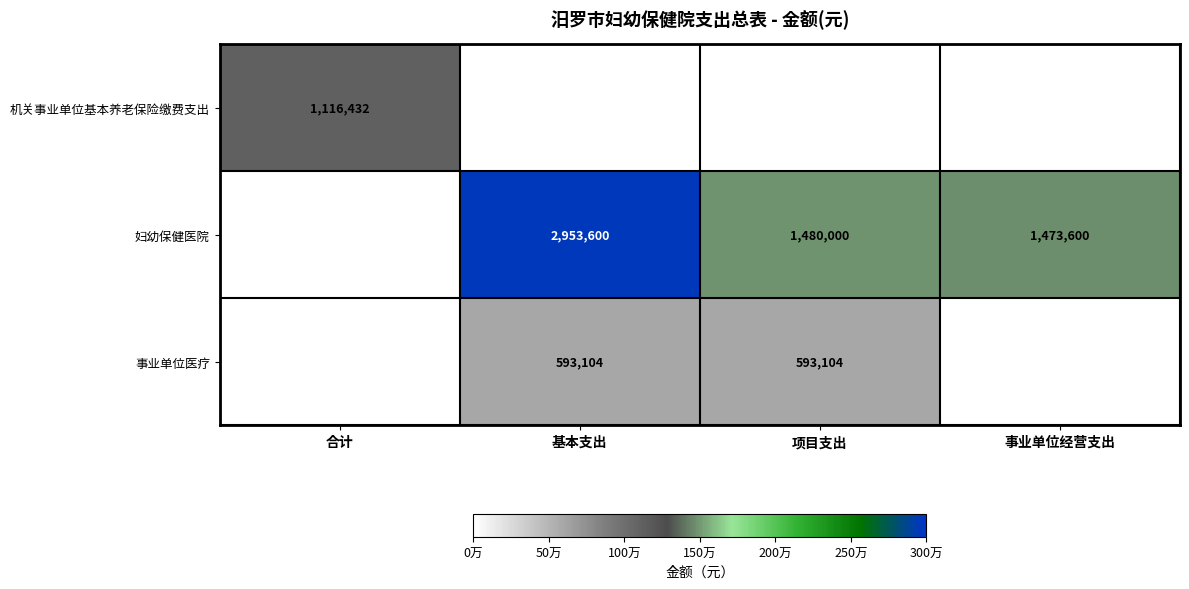

What is the average value of the 妇幼保健医院 series?

1476800